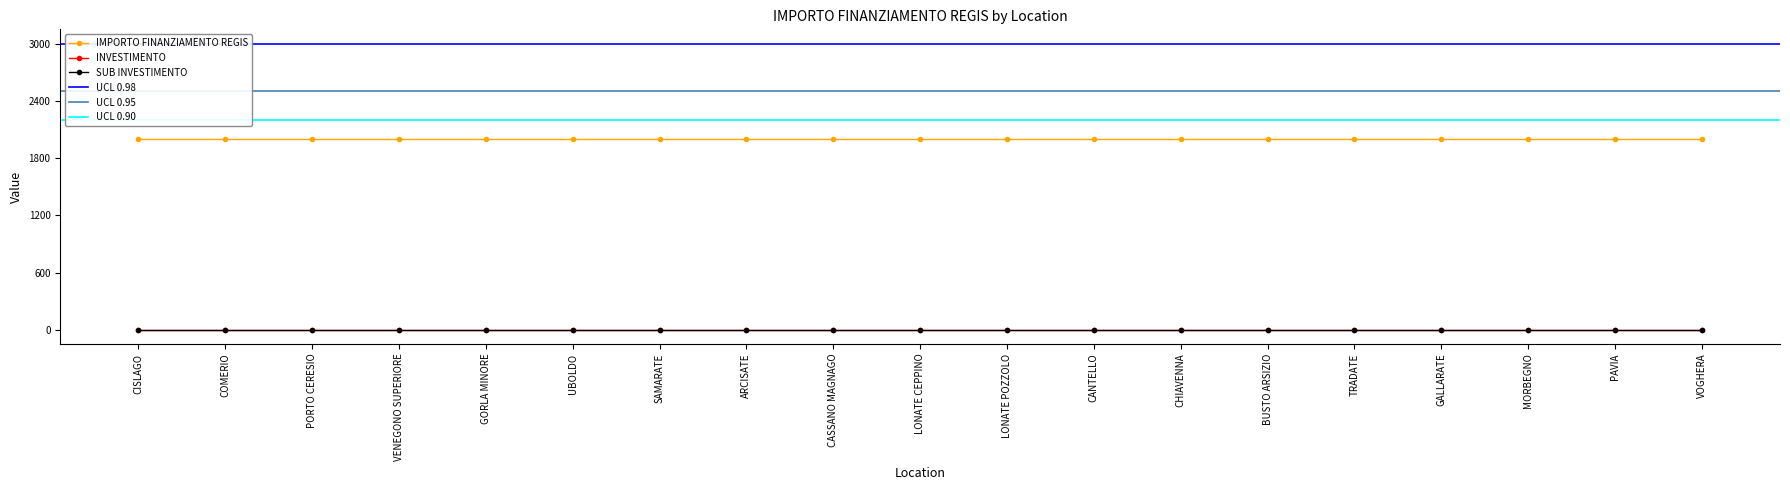

True or false: IMPORTO FINANZIAMENTO REGIS and SUB INVESTIMENTO cross at least once.

False